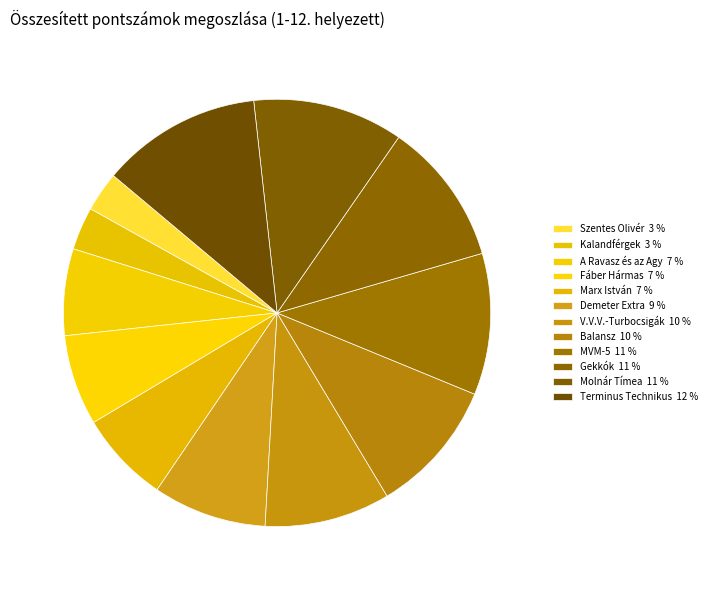

Count the number of slices in the pie.

12